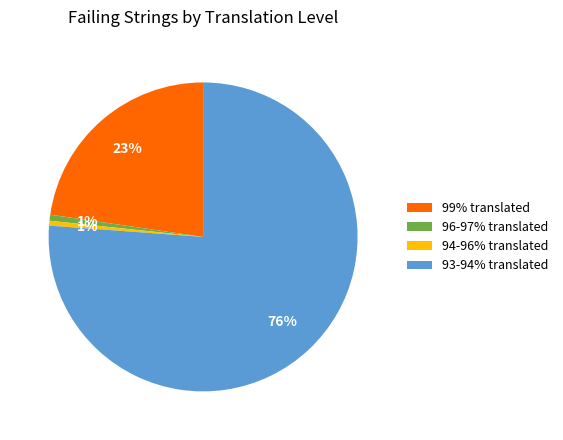

What is the largest slice in the pie chart?

93-94% translated